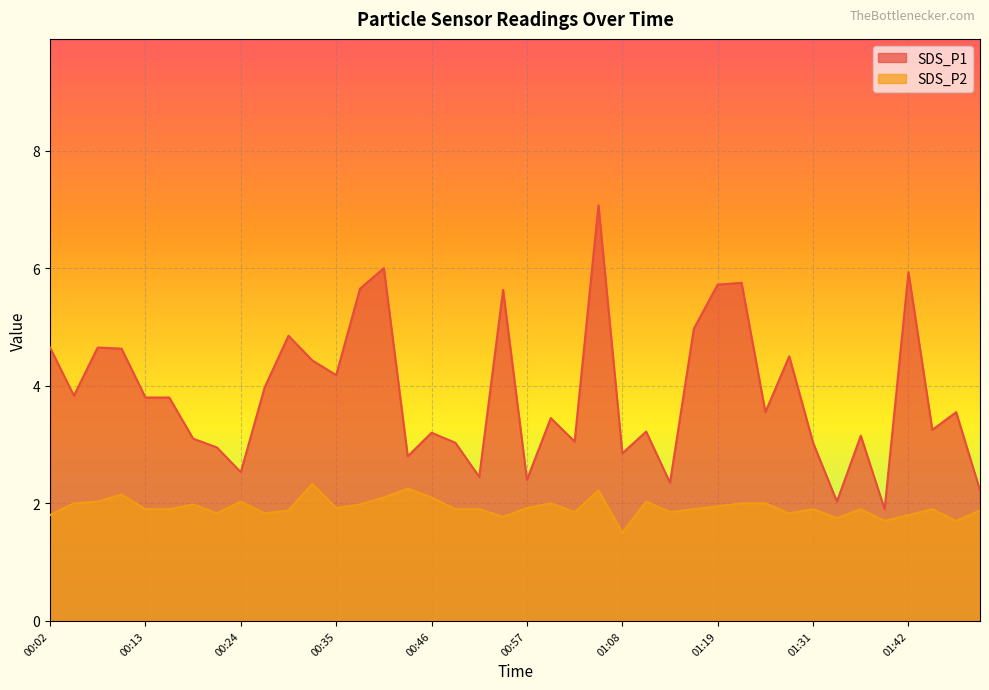

Is the value of SDS_P1 at 01:23 greater than the value of SDS_P2 at 01:31?

Yes